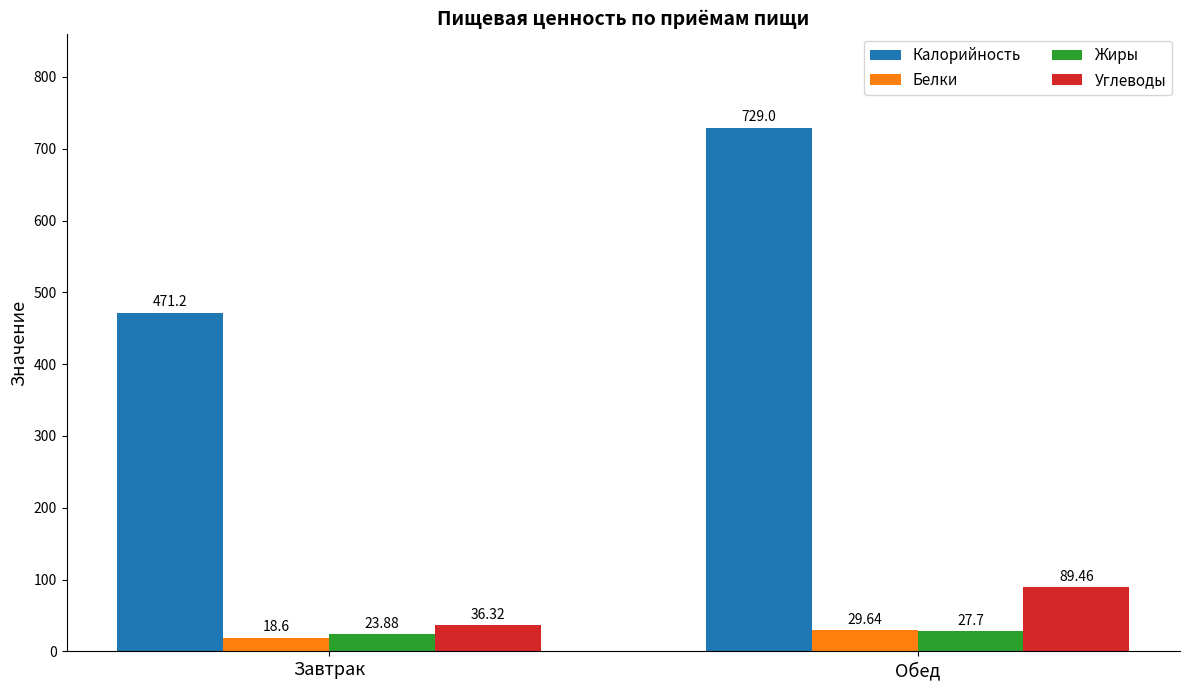

Which series changed the most between Завтрак and Обед?

Калорийность